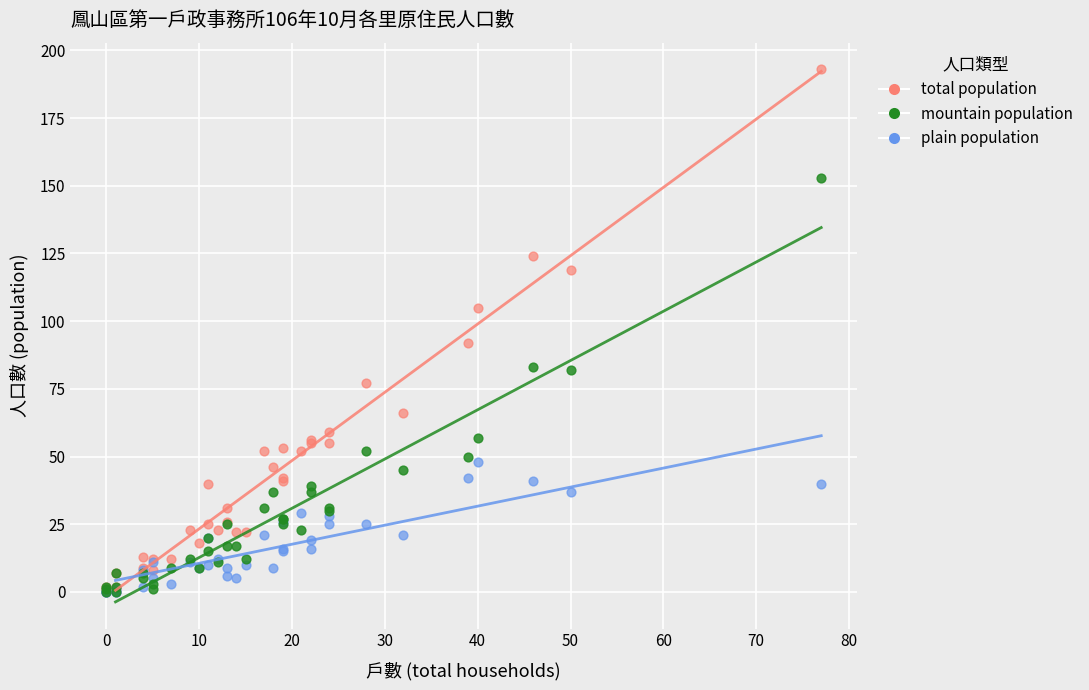

What are all the series names shown in the legend?

total population, mountain population, plain population